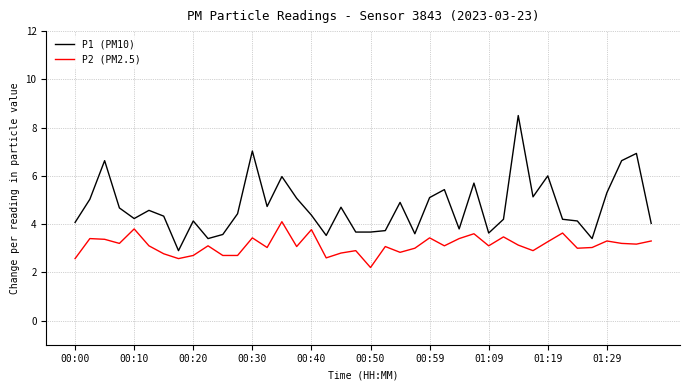

Which series has the largest total across all categories?

P1 (PM10)